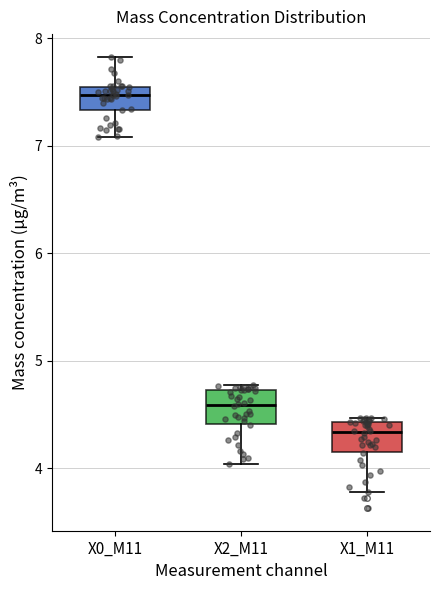

Reading left to right, read every box against the y-axis: the position of its median line, the range the box covers, and the ends of its whiskers. The values are not printed on the chart, so give them approximately, as read against the axis.

X0_M11: median 7.5 (inside the box), box 7.3 to 7.5, whiskers 7.1 to 7.8
X2_M11: median 4.6, box 4.4 to 4.7, whiskers 4.0 to 4.8
X1_M11: median 4.3, box 4.2 to 4.4, whiskers 3.8 to 4.5